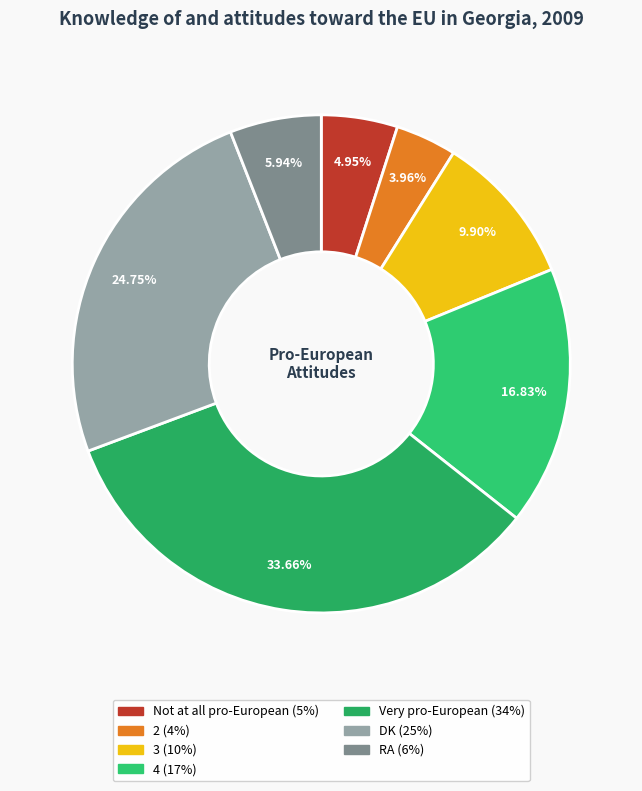

Rank the categories by value from highest to lowest.

Very pro-European, DK, 4, 3, RA, Not at all pro-European, 2